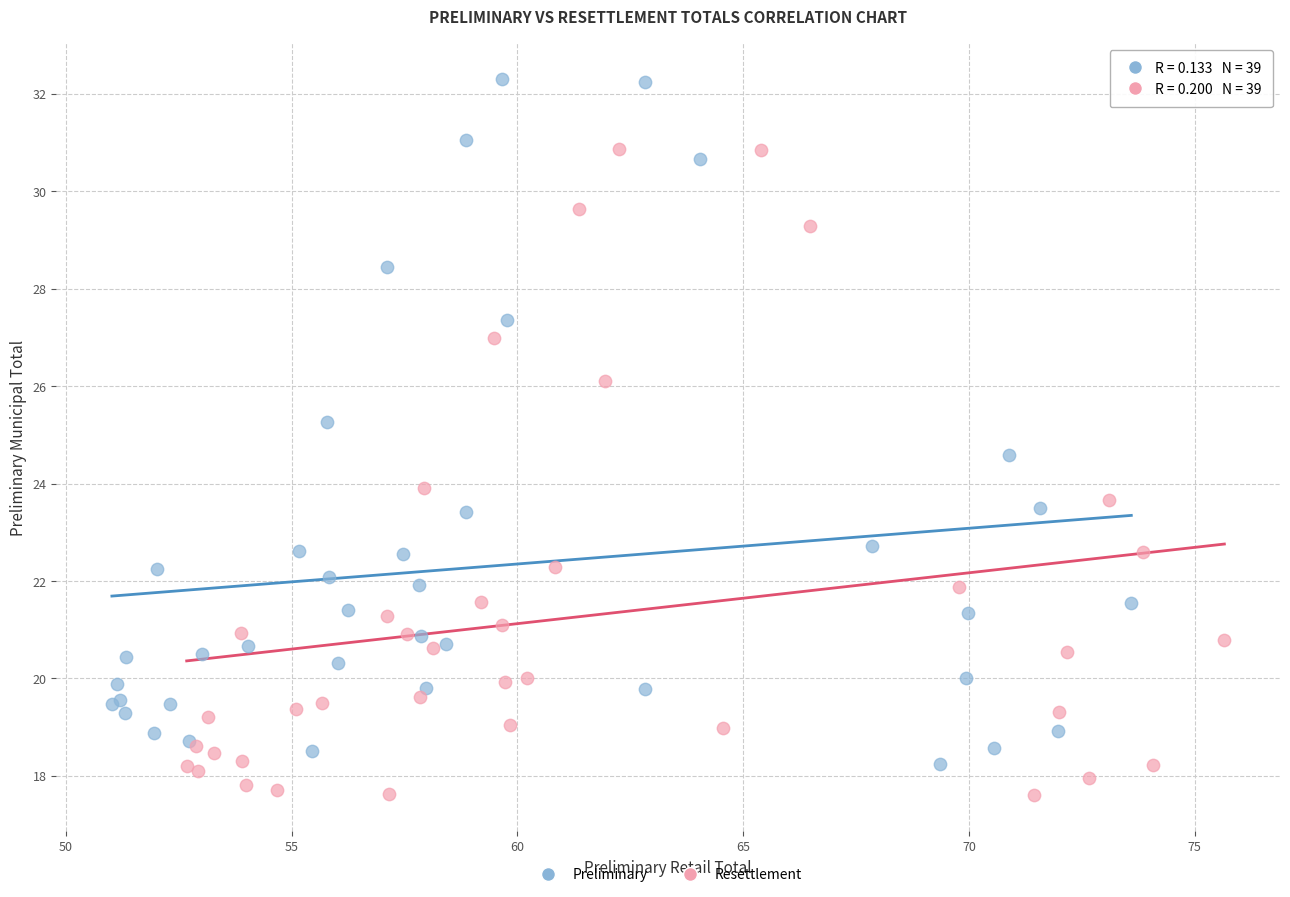

What are all the series names shown in the legend?

Preliminary, Resettlement